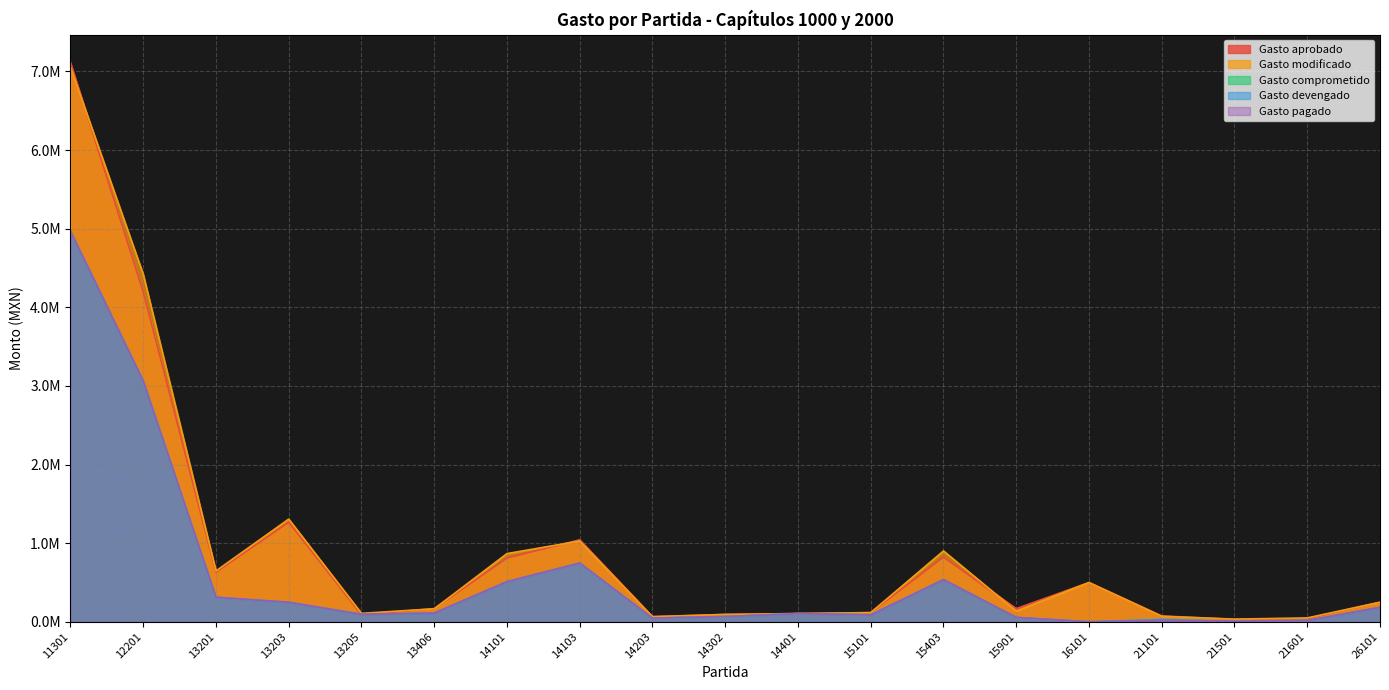

Does the chart display data point markers on the line(s)?

No